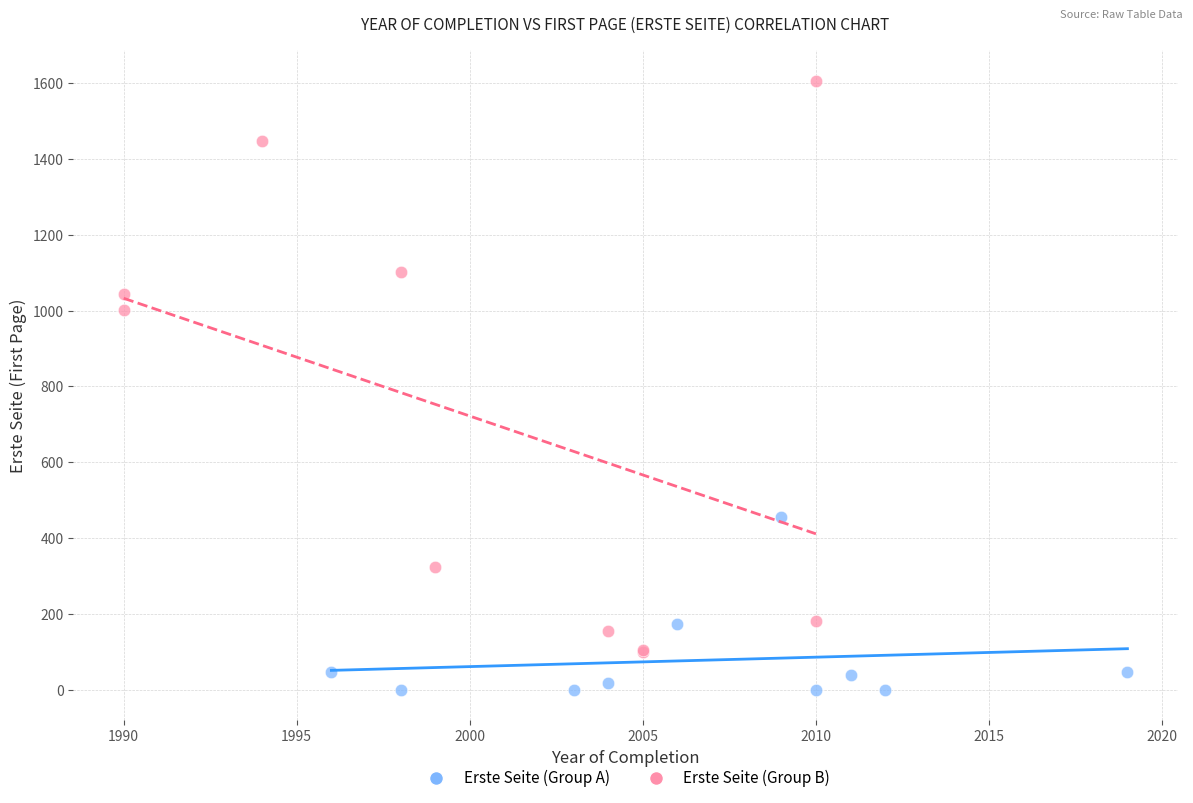

What are all the series names shown in the legend?

Erste Seite (Group A), Erste Seite (Group B)